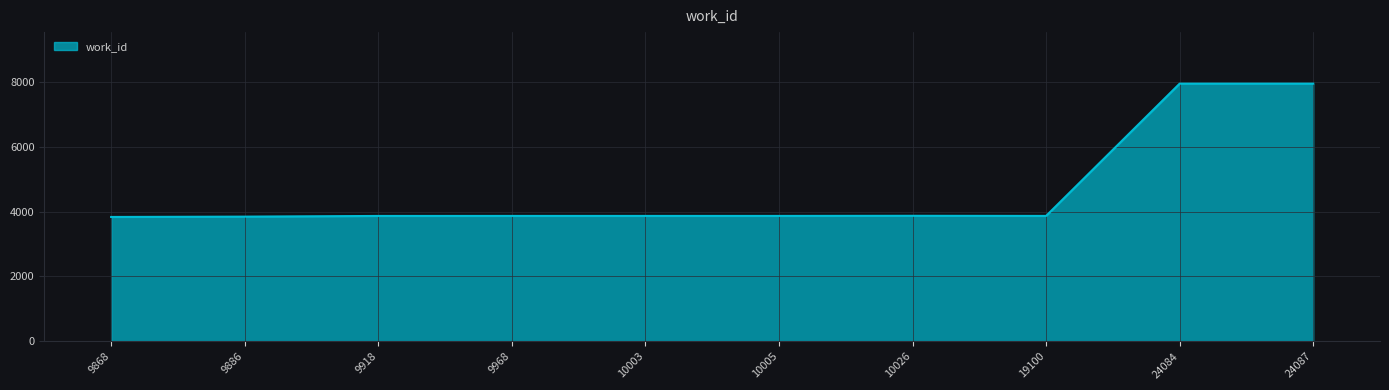

What is the minimum value shown in the chart?

3834